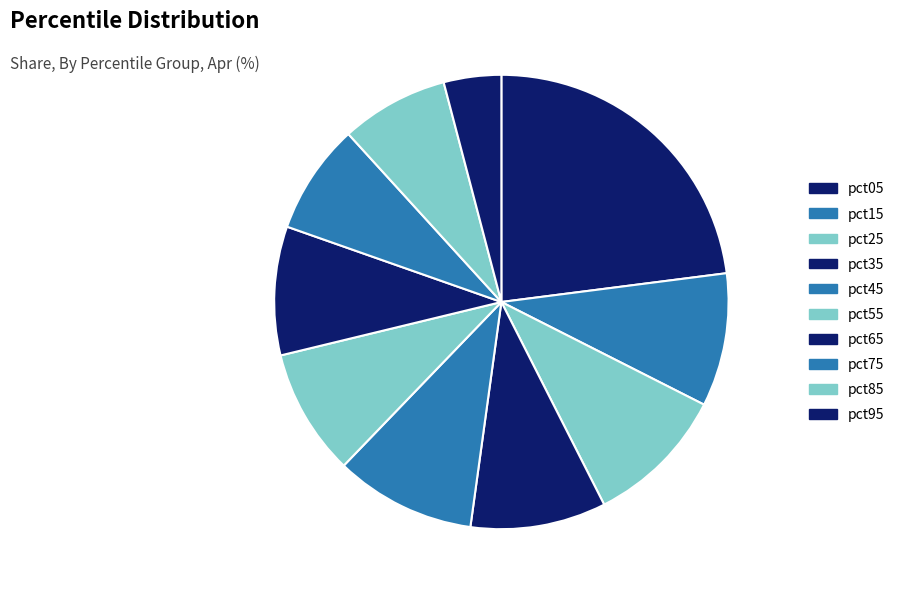

Combined, what portion of the pie is pct95 and pct75?

12.0%